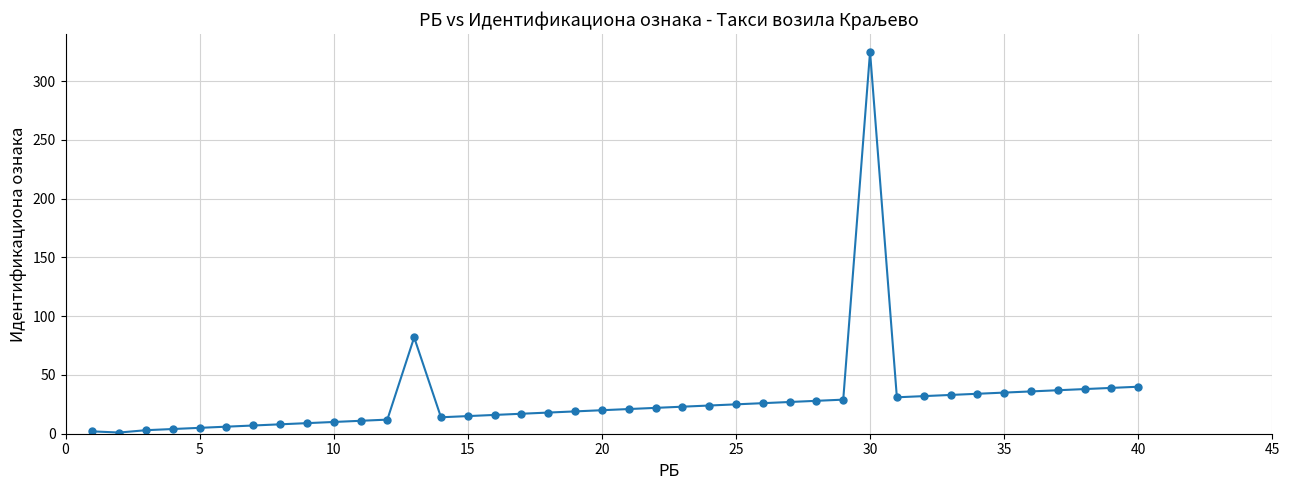

What is the difference between the second highest and minimum values?

81